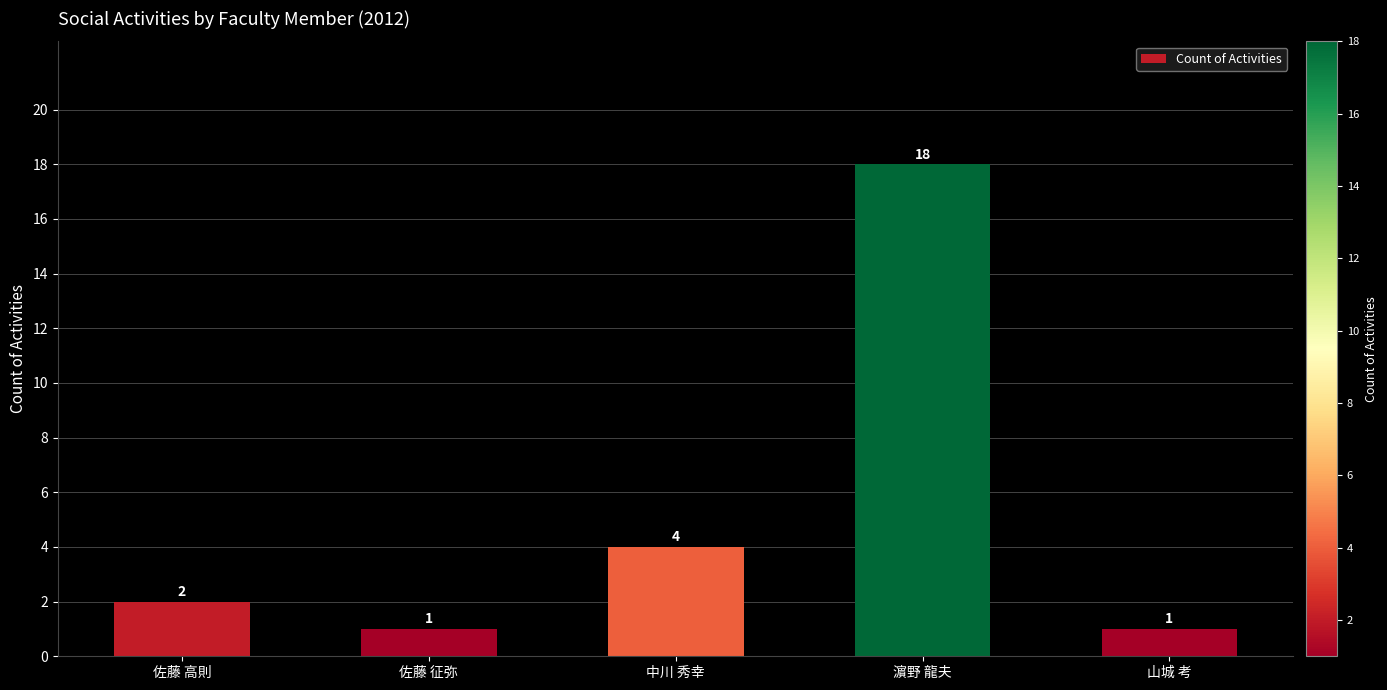

The value at 佐藤 征弥 is 0. True or false?

False